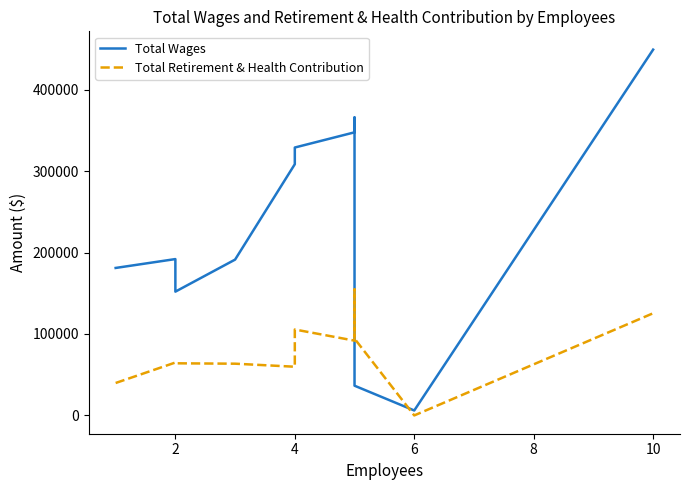

What is the average value of the Total Retirement & Health Contribution series?

78531